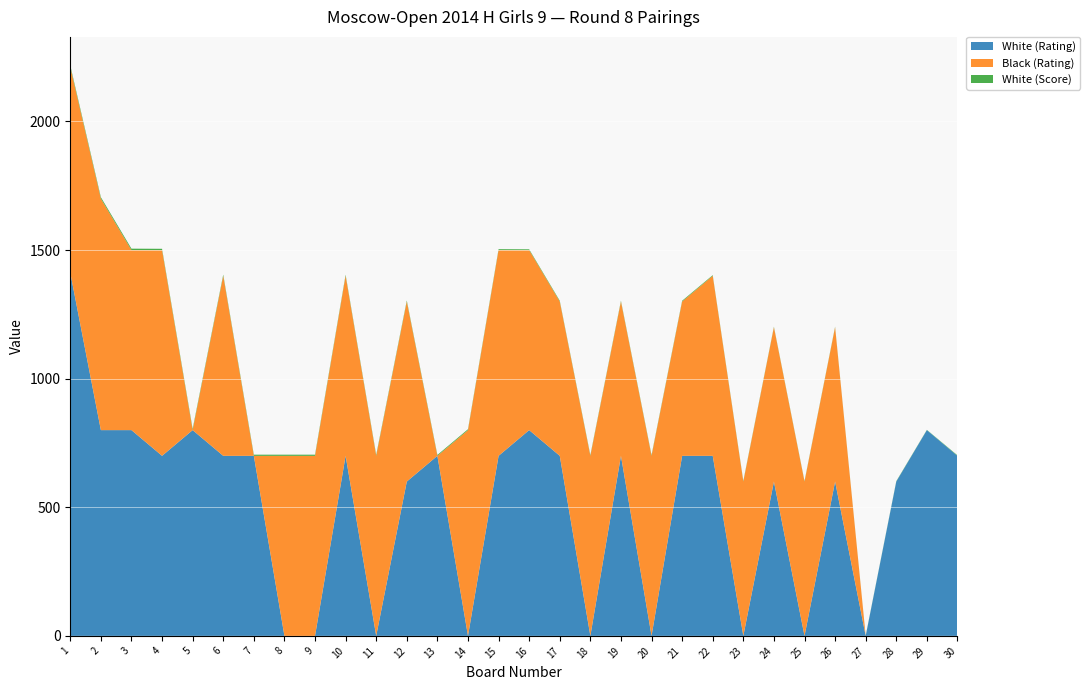

Reading left to right, list all the values displayed in this chart.

White (Rating): 1=1412.0	2=800.0	3=800.0	4=700.0	5=800.0	6=700.0	7=700.0	8=0.0	9=0.0	10=700.0	11=0.0	12=600.0	13=700.0	14=0.0	15=700.0	16=800.0	17=700.0	18=0.0	19=700.0	20=0.0	21=700.0	22=700.0	23=0.0	24=600.0	25=0.0	26=600.0	27=0.0	28=600.0	29=800.0	30=700.0
Black (Rating): 1=800.0	2=900.0	3=700.0	4=800.0	5=0.0	6=700.0	7=0.0	8=700.0	9=700.0	10=700.0	11=700.0	12=700.0	13=0.0	14=800.0	15=800.0	16=700.0	17=600.0	18=700.0	19=600.0	20=700.0	21=600.0	22=700.0	23=600.0	24=600.0	25=600.0	26=600.0	27=0.0	28=0.0	29=0.0	30=0.0
White (Score): 1=6.0	2=5.5	3=5.5	4=5.0	5=5.0	6=4.5	7=4.5	8=4.5	9=4.5	10=4.0	11=4.0	12=4.0	13=3.5	14=3.5	15=3.5	16=3.0	17=3.0	18=3.0	19=3.0	20=3.0	21=3.0	22=2.5	23=2.5	24=2.0	25=2.0	26=2.0	27=1.0	28=1.5	29=1.0	30=2.0